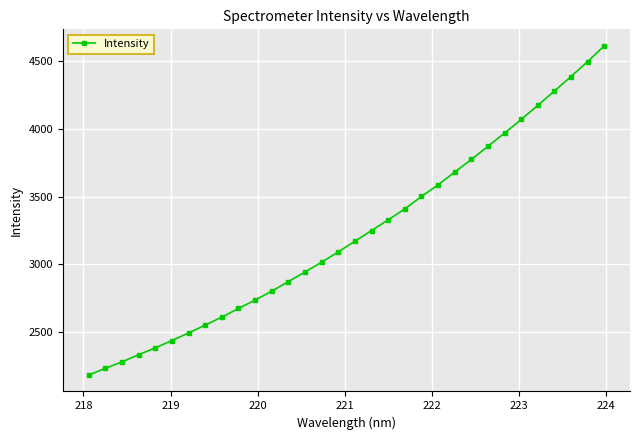

What is the difference between the maximum and minimum values?

2432.7